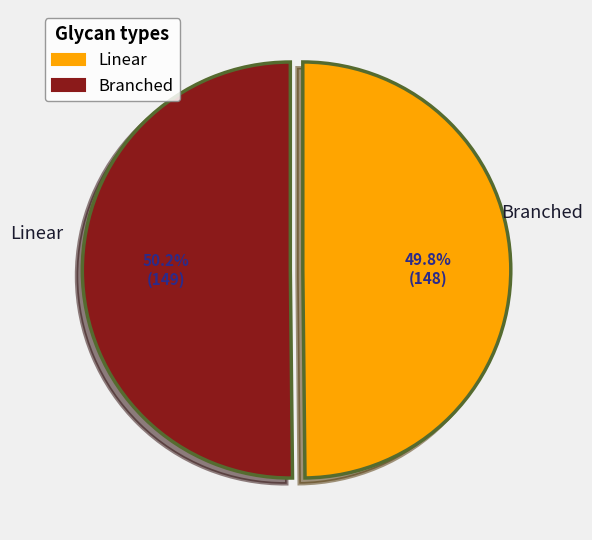

Count the number of slices in the pie.

2